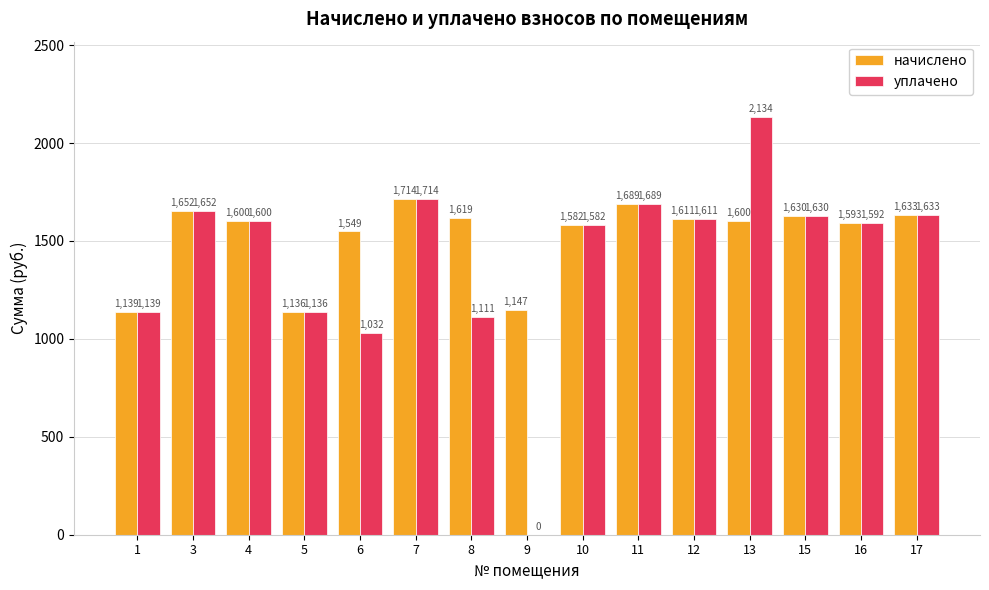

Where is начислено nearest to the value 1425?

6